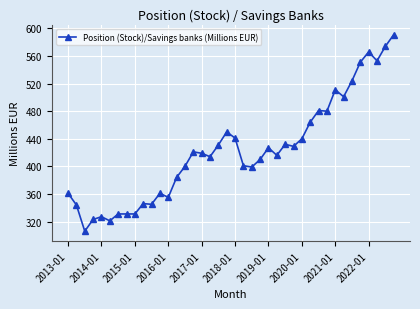

What is the minimum value shown in the chart?

306